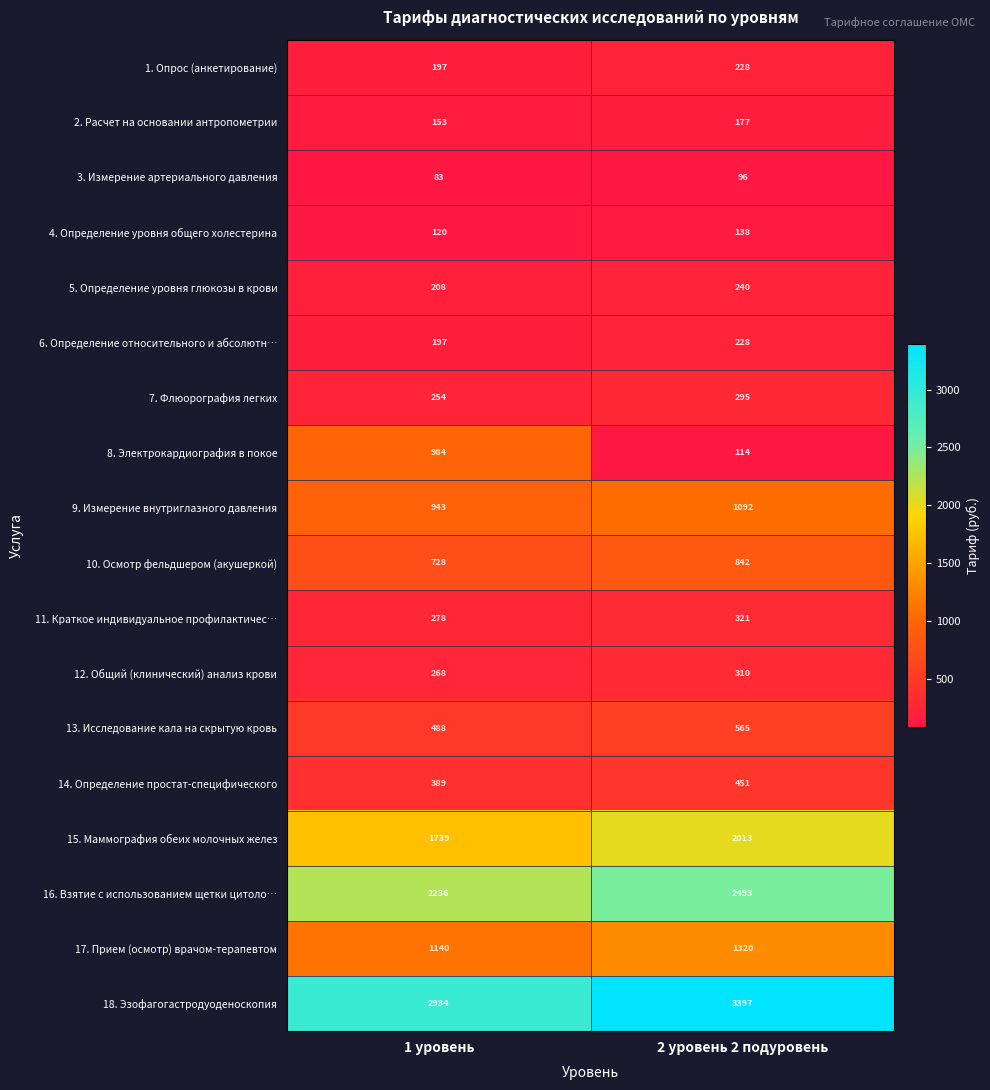

How many categories are shown in the chart?

2